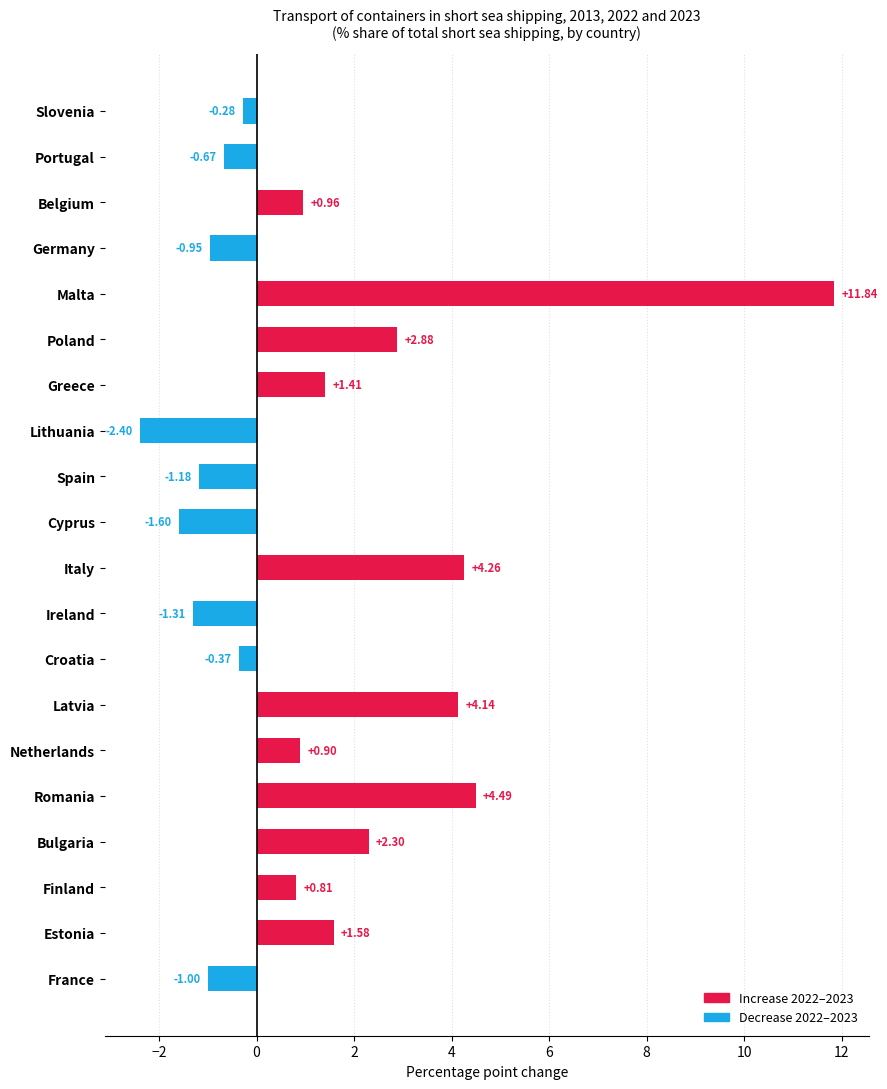

Which label corresponds to the smallest value in the chart?

Lithuania